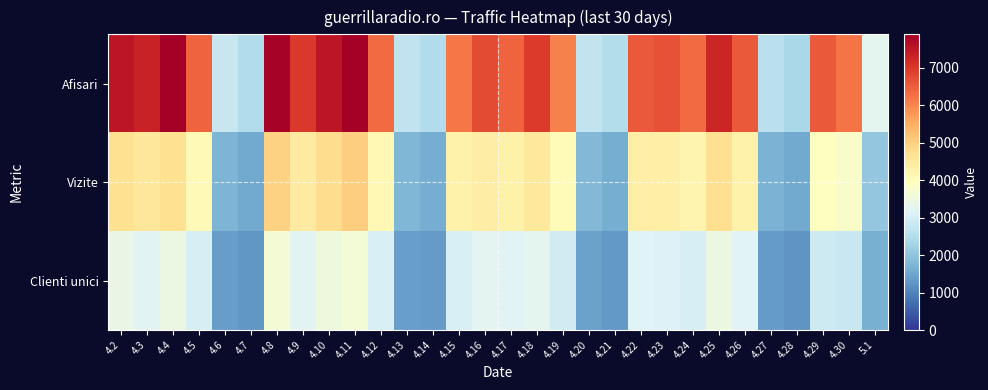

Reading right to left, list all the values displayed in this chart.

Afisari: 5.1=3275	4.30=6224	4.29=6563	4.28=2371	4.27=2615	4.26=6548	4.25=7277	4.24=6342	4.23=6662	4.22=6544	4.21=2502	4.20=2727	4.19=6061	4.18=6953	4.17=6439	4.16=6743	4.15=6172	4.14=2495	4.13=2691	4.12=6347	4.11=7893	4.10=7501	4.9=6977	4.8=7838	4.7=2491	4.6=2782	4.5=6437	4.4=7899	4.3=7317	4.2=7502
Vizite: 5.1=2066	4.30=3808	4.29=3965	4.28=1555	4.27=1711	4.26=4313	4.25=4750	4.24=4198	4.23=4341	4.22=4367	4.21=1612	4.20=1806	4.19=4060	4.18=4525	4.17=4315	4.16=4398	4.15=4271	4.14=1632	4.13=1768	4.12=4132	4.11=5002	4.10=4770	4.9=4457	4.8=4943	4.7=1544	4.6=1741	4.5=4080	4.4=4713	4.3=4560	4.2=4711
Clienti unici: 5.1=1638	4.30=2812	4.29=2890	4.28=1250	4.27=1351	4.26=3179	4.25=3462	4.24=3034	4.23=3120	4.22=3156	4.21=1308	4.20=1441	4.19=2949	4.18=3280	4.17=3187	4.16=3240	4.15=3069	4.14=1341	4.13=1390	4.12=3064	4.11=3614	4.10=3547	4.9=3239	4.8=3649	4.7=1288	4.6=1386	4.5=3051	4.4=3427	4.3=3214	4.2=3411